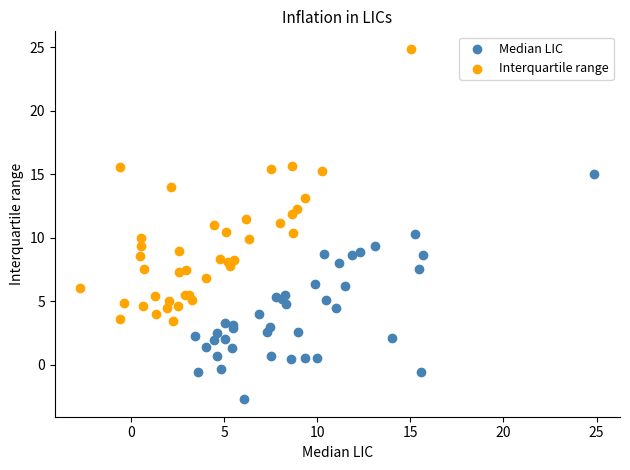

Which series contains the highest Y value?

Interquartile range